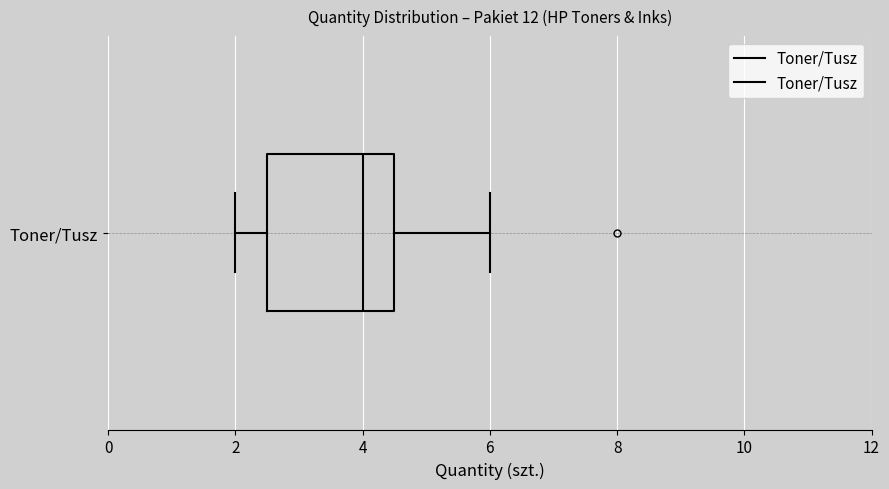

Read this box plot against the x-axis: the position of the median line, the range covered by the box, and the ends of both whiskers. The values are not printed on the chart, so give them approximately, as read against the axis.

median 4.0, box 2.6 to 4.6, whiskers 2.0 to 6.0